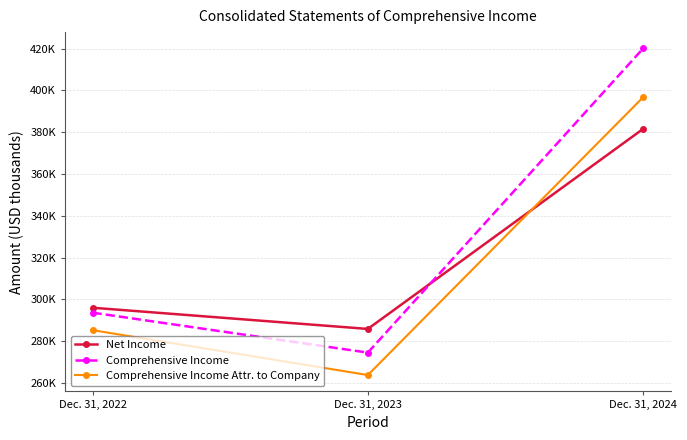

Is this an area chart (filled region under the line)?

No